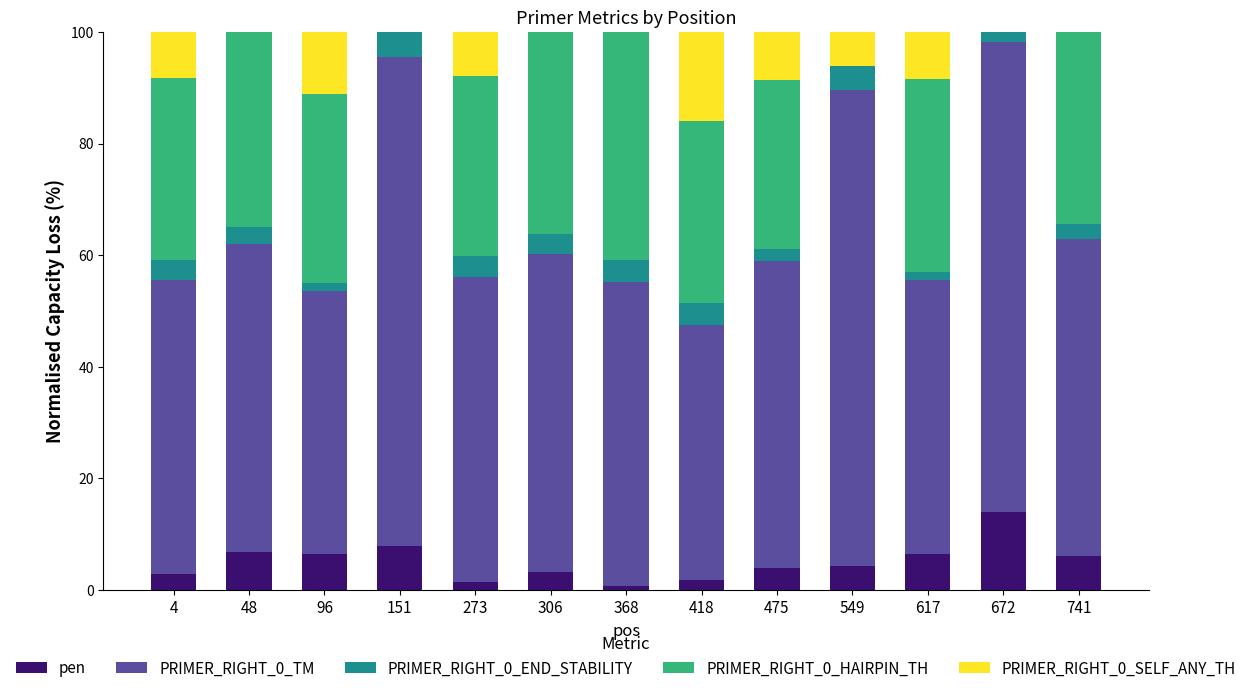

What is the sum of all pen values?

66.2